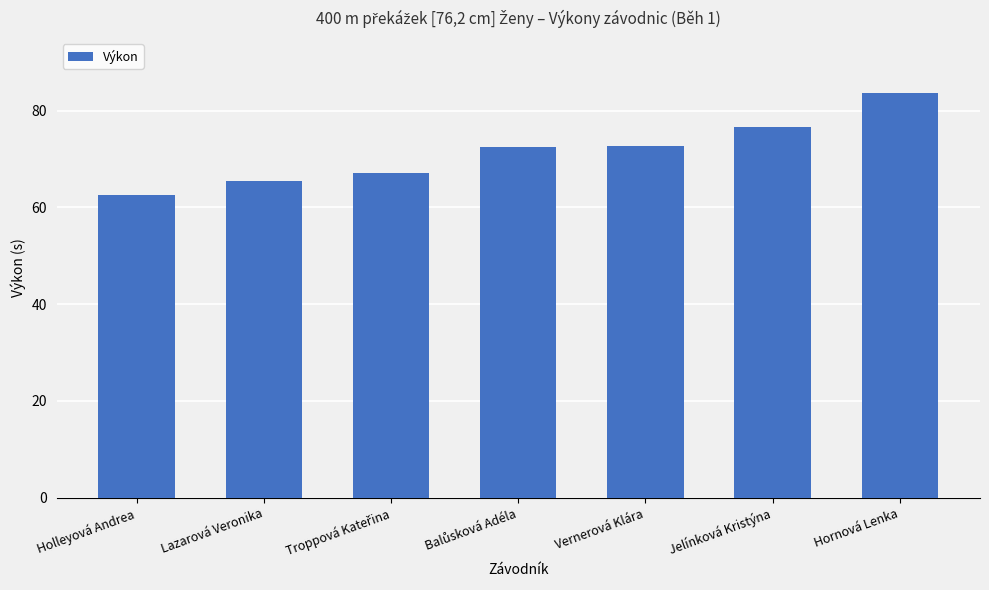

How many data points are above 72?

4